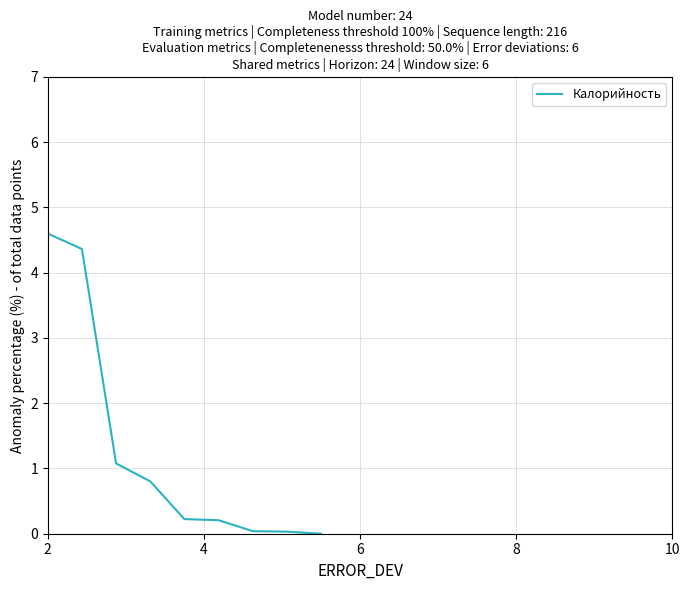

Does the chart display data point markers on the line(s)?

No